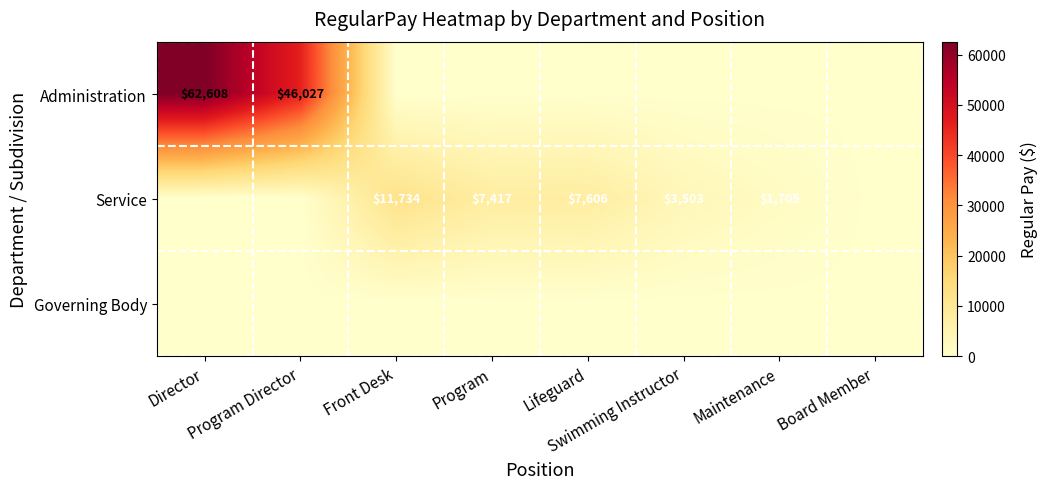

List the series in order of their overall mean, highest first.

Administration, Service, Governing Body